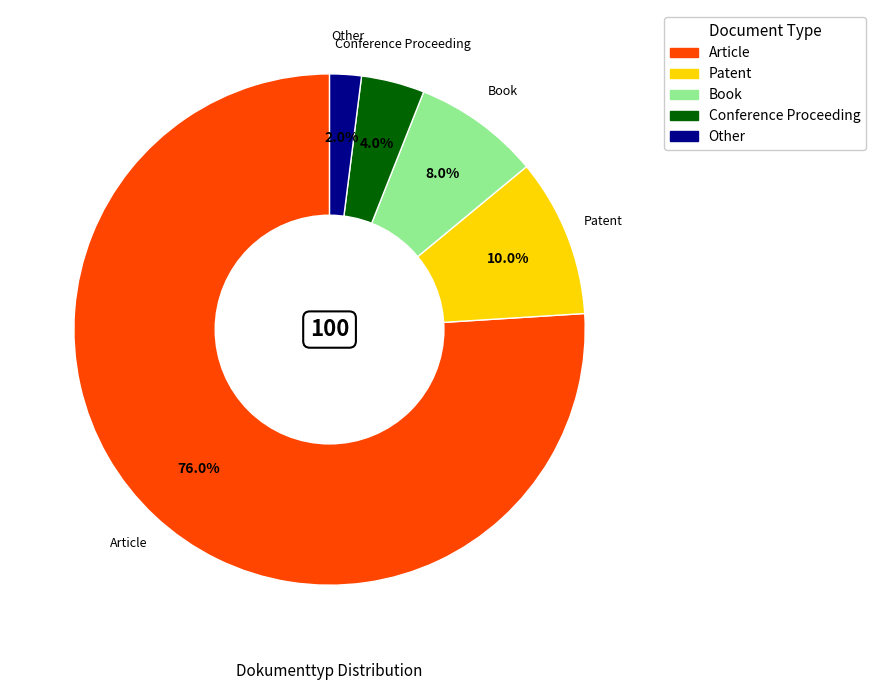

To the nearest percent, what is the combined percentage of Book and Article?

84%